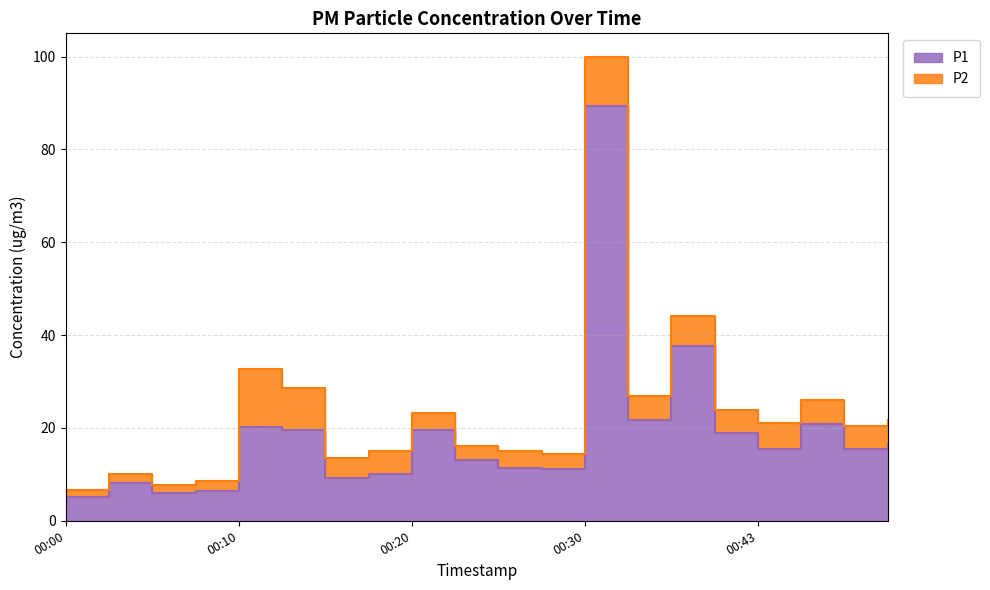

The value at 00:15 is 9.3. True or false?

True